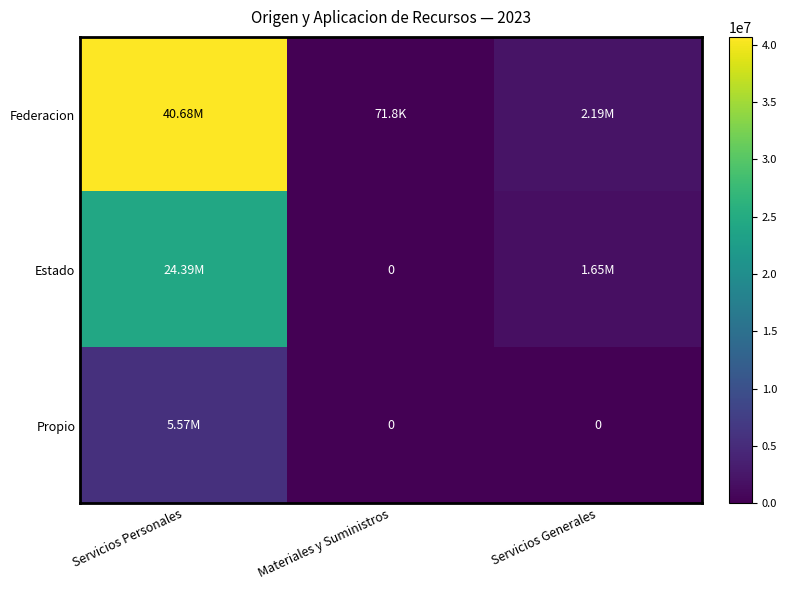

Is it true that Federacion equals 71754.2 at Materiales y Suministros?

True